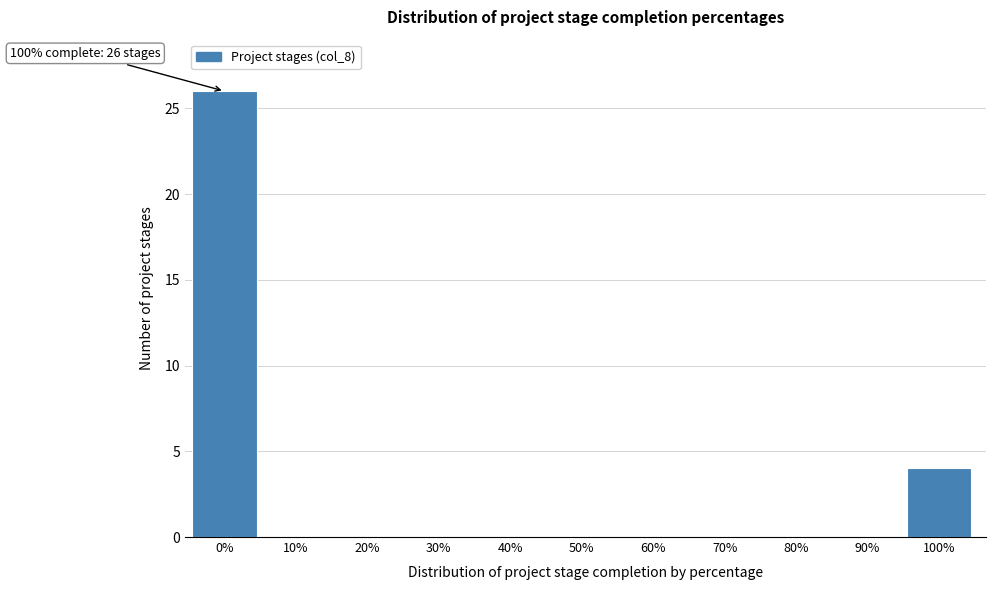

Reading left to right, what are all the values shown in this chart?

0%=26	10%=0	20%=0	30%=0	40%=0	50%=0	60%=0	70%=0	80%=0	90%=0	100%=4